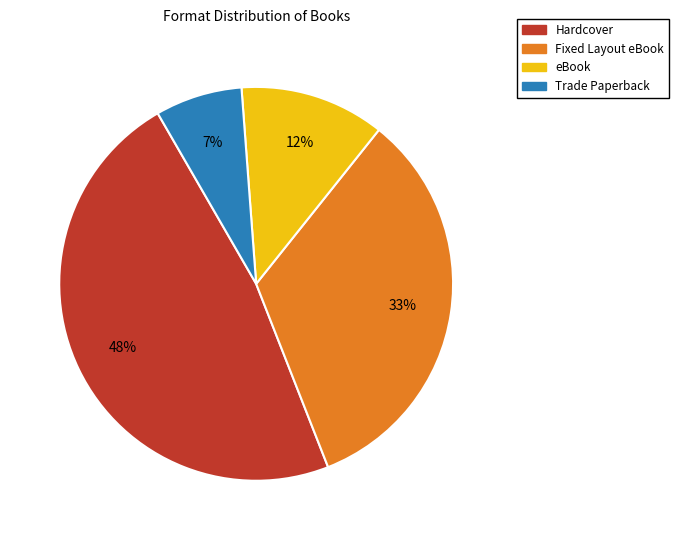

Count the number of slices in the pie.

4